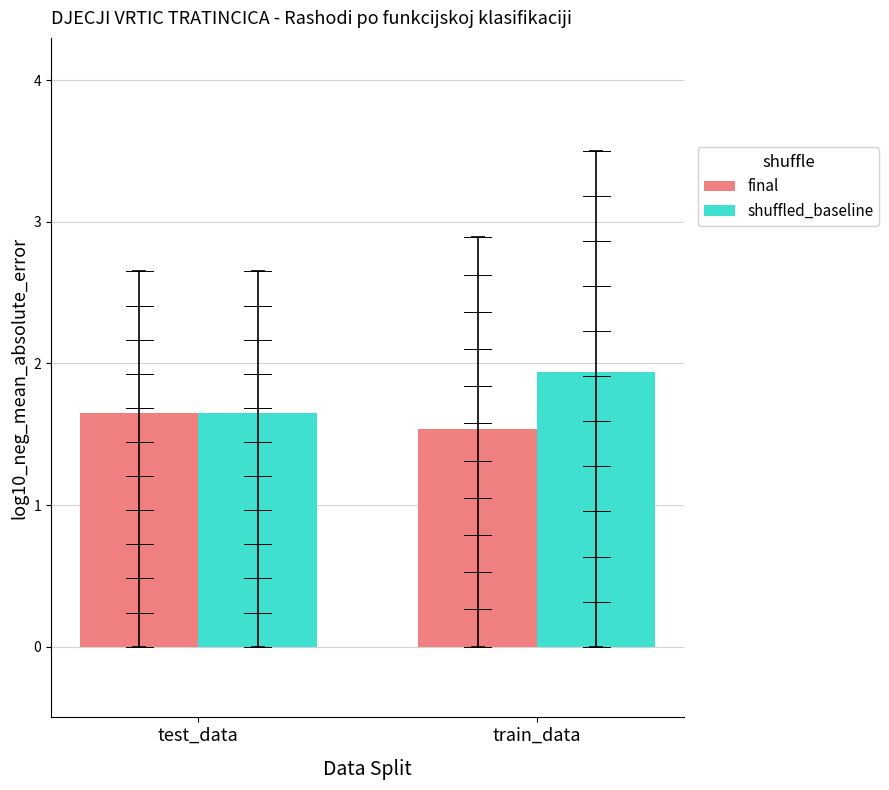

What is the smallest value displayed?

1.5